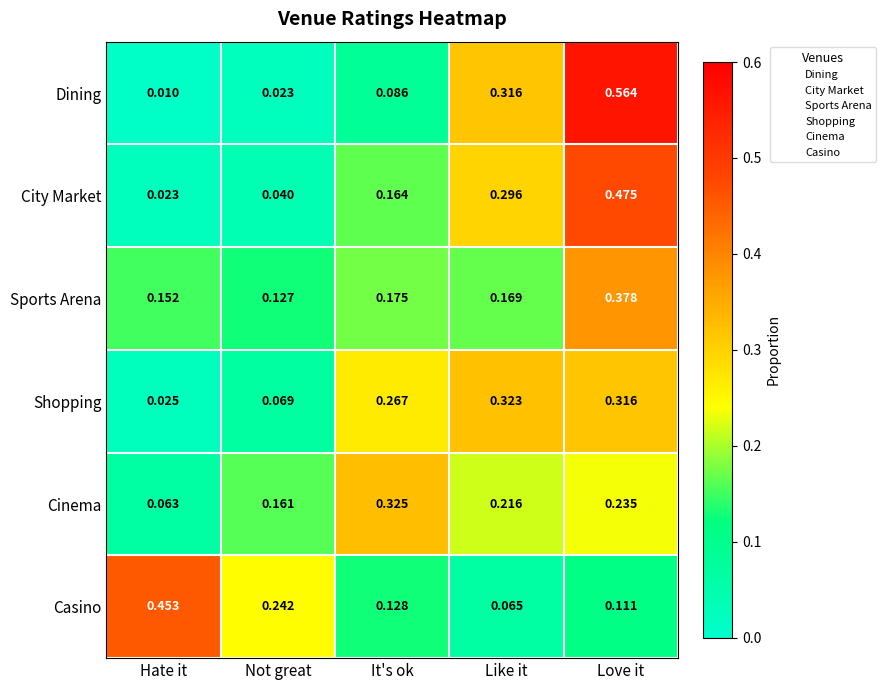

Where is Casino nearest to the value 0?

Like it